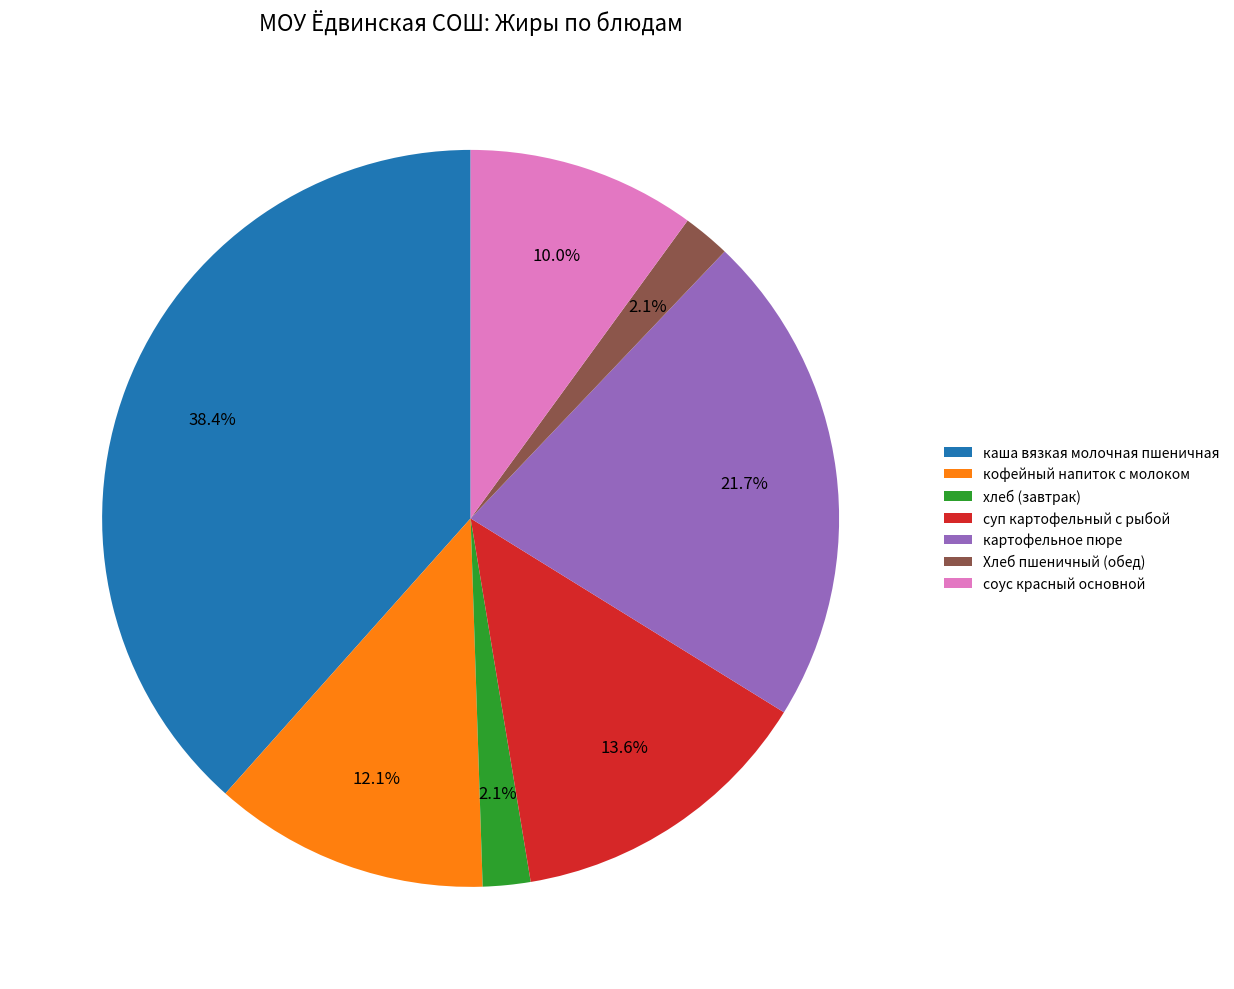

What is the ratio of the value at каша вязкая молочная пшеничная to the value at соус красный основной?

3.8